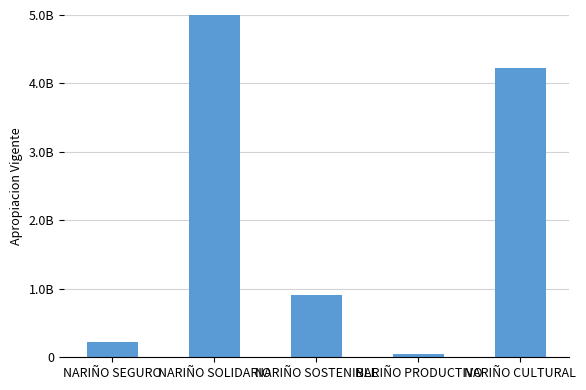

True or false: the data shows 6273497872.8 at NARIÑO SOLIDARIO.

True